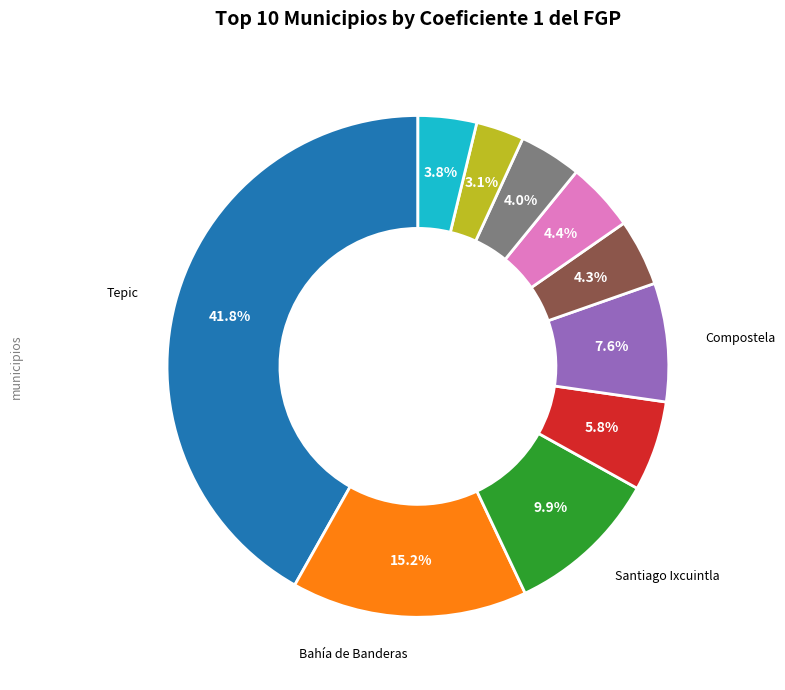

Does any single category account for the majority?

No